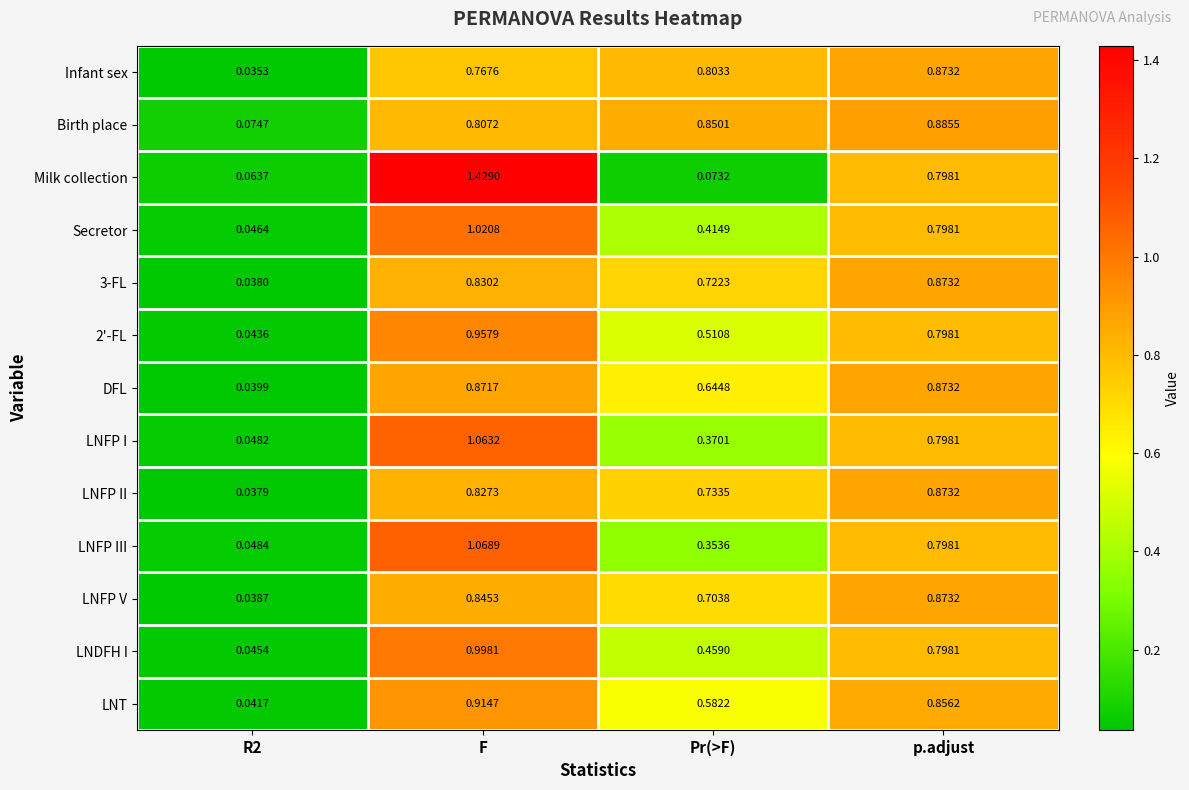

At which category does the chart reach its peak across all series?

F